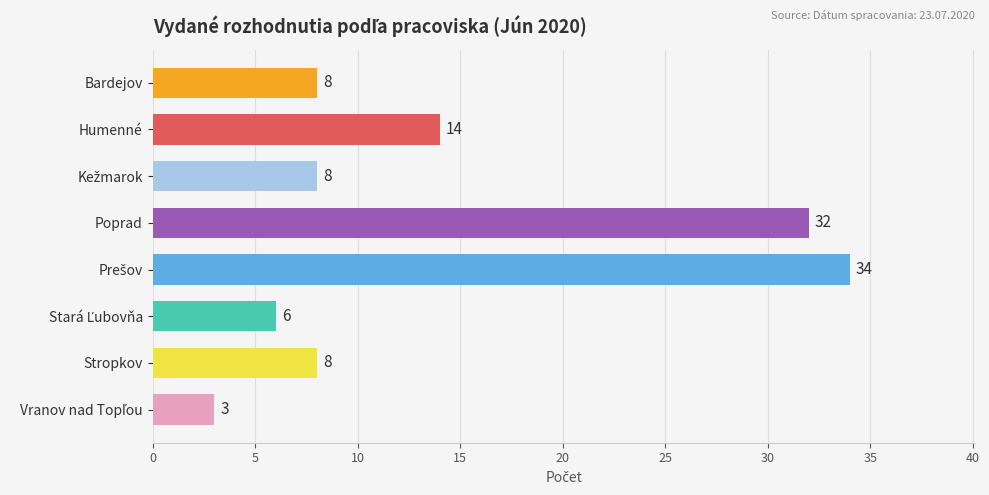

Approximately how many times larger is the value at Stropkov compared to Bardejov?

1.0